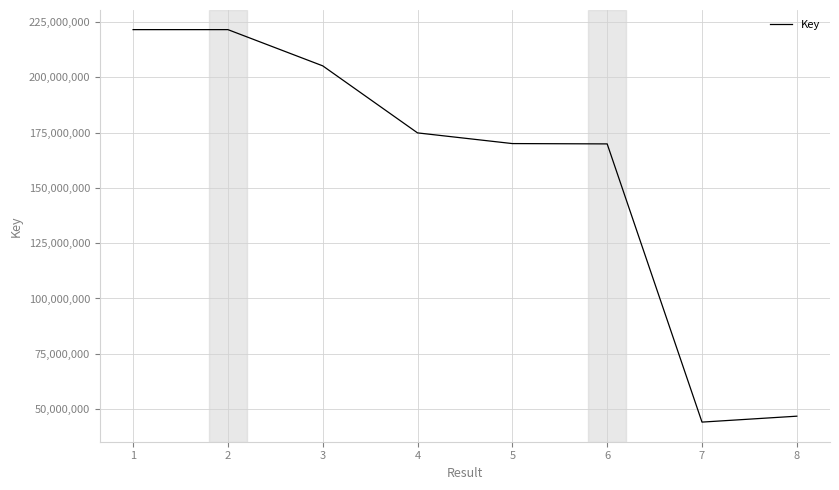

At which category does the data reach its first local peak?

2